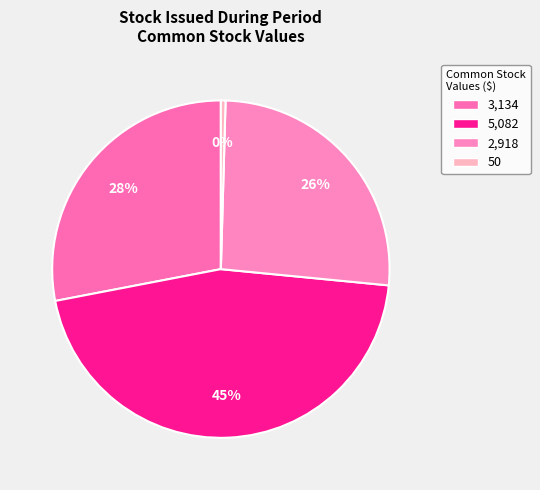

Is there any slice that represents more than half of the pie?

No